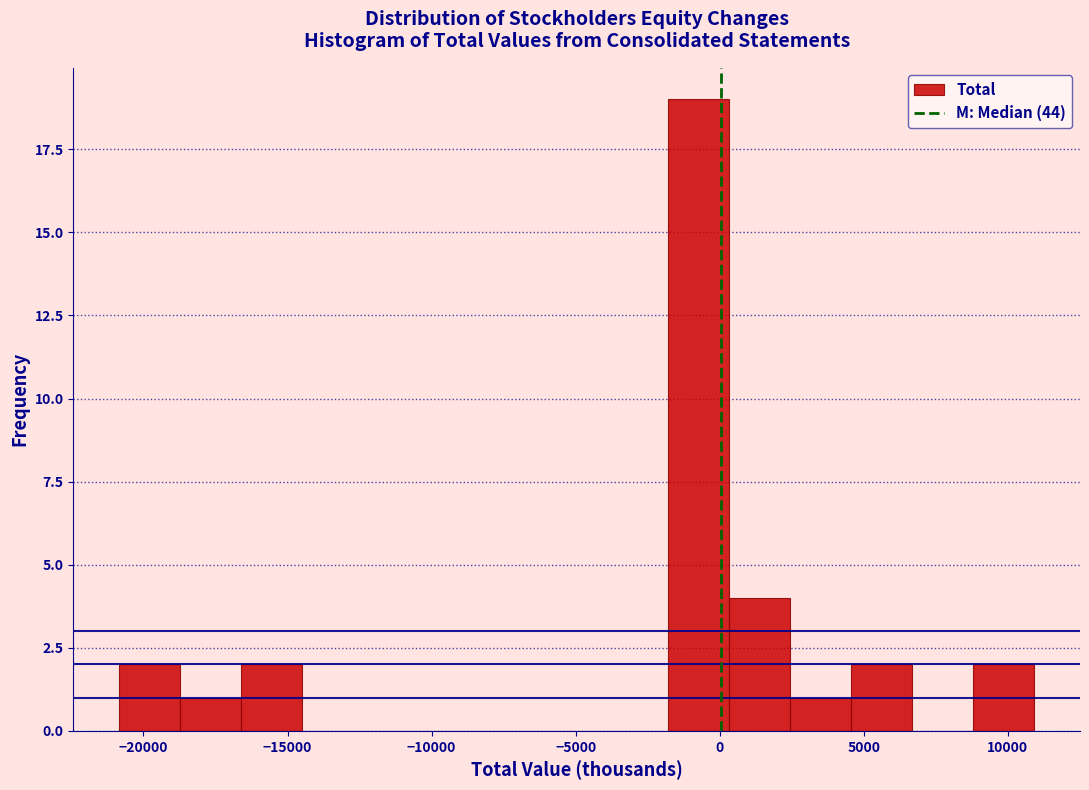

Reading left to right, list every bar in this chart as the range it spans on the x-axis followed by its height. Neither the bar edges nor the heights are printed on the chart, so give them approximately, as read against the axes.

-21000 to -18500: 2
-18500 to -16500: 1
-16500 to -14500: 2
-14500 to -12500: 0
-12500 to -10500: 0
-10500 to -8000: 0
-8000 to -6000: 0
-6000 to -4000: 0
-4000 to -2000: 0
-2000 to 500: 19
500 to 2500: 4
2500 to 4500: 1
4500 to 6500: 2
6500 to 9000: 0
9000 to 11000: 2